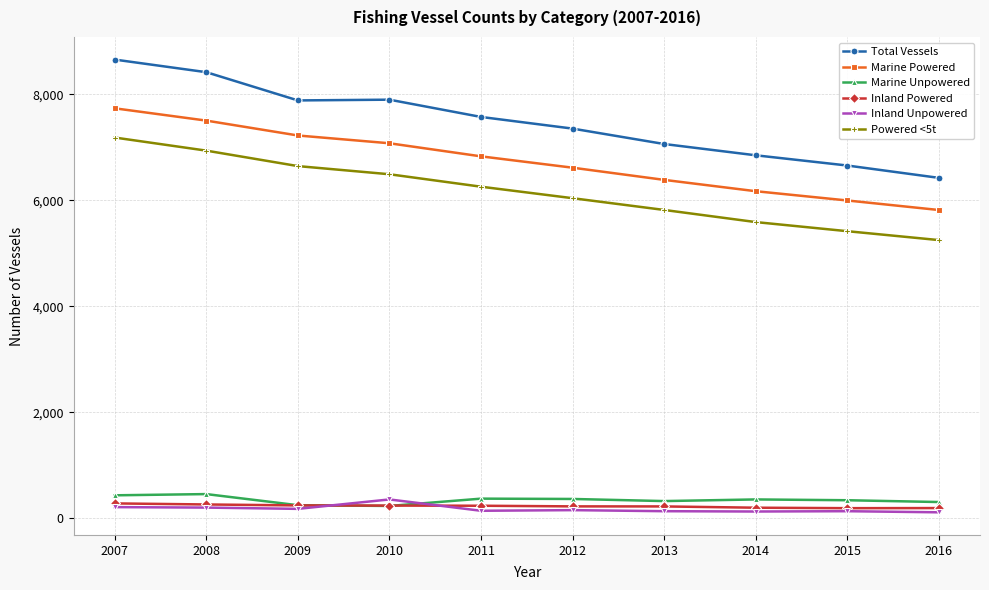

Is it true that Marine Powered equals 6618 at 2012?

True